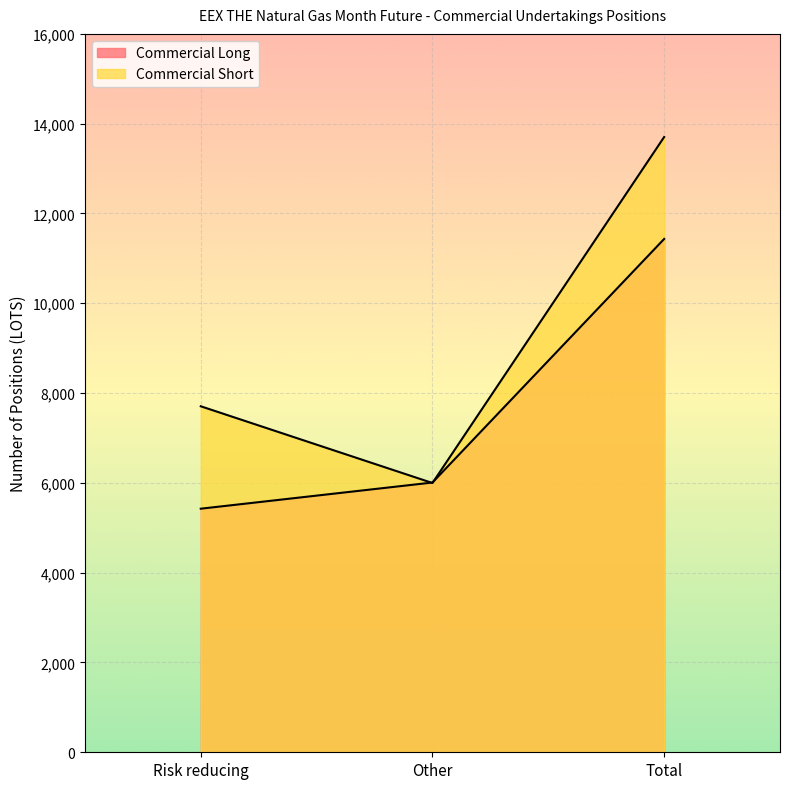

Does the chart display data point markers on the line(s)?

No